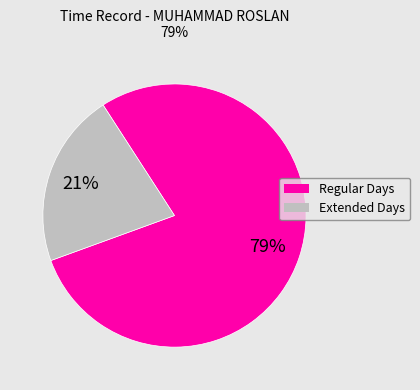

How many segments does this pie chart have?

2